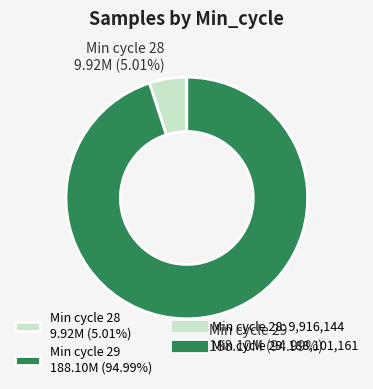

What is the majority slice?

Min cycle 29 188.10M (94.99%)